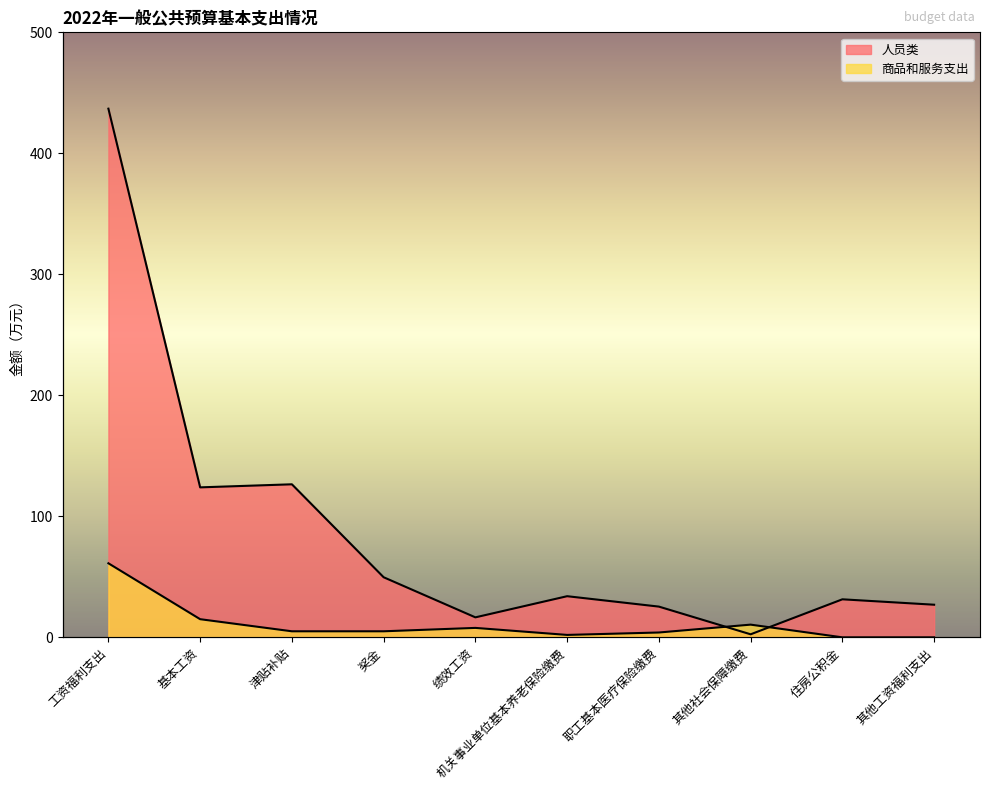

Rank the series at 基本工资 from highest to lowest value.

人员类, 商品和服务支出